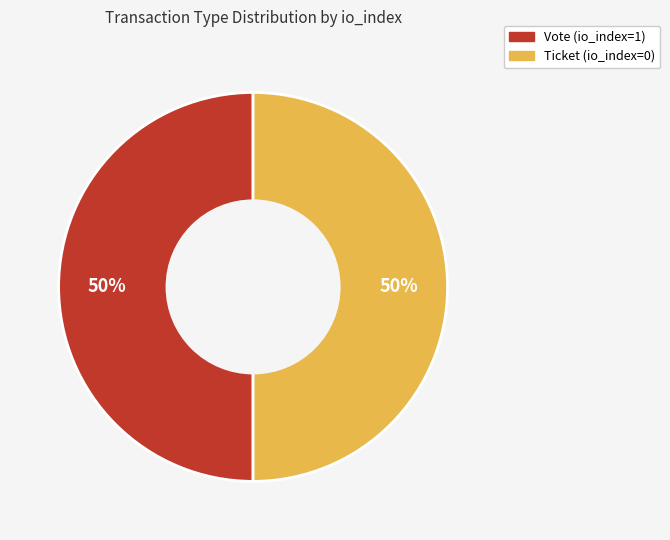

Combined, do Ticket (io_index=0) and Vote (io_index=1) account for over 50%?

Yes